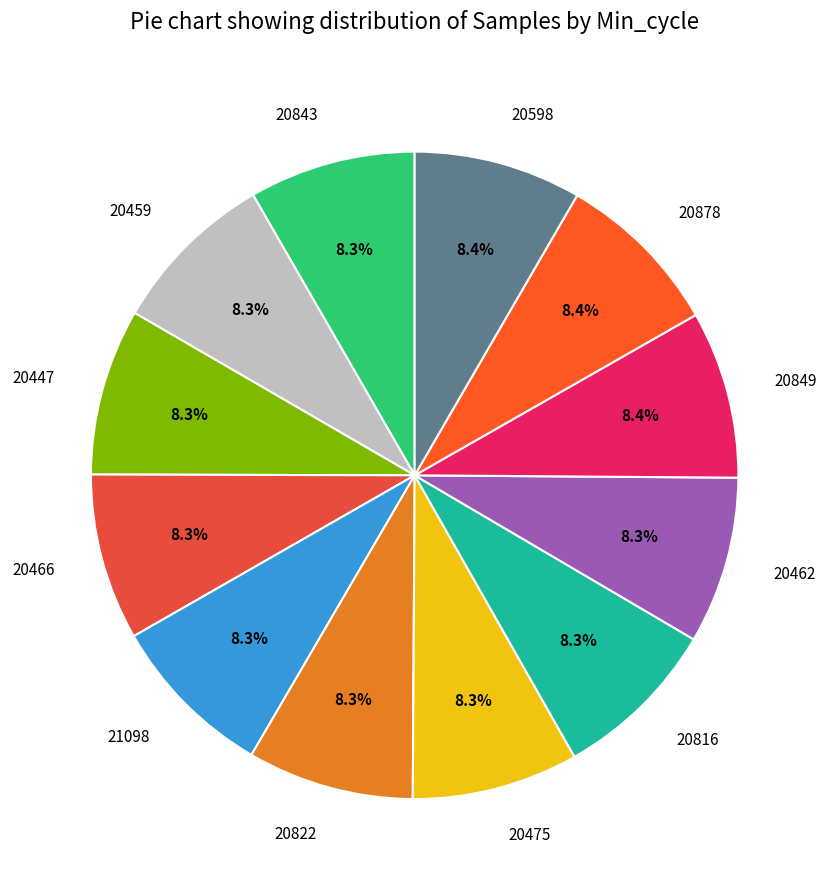

The 20475 slice represents 8% of the pie. True or false?

True